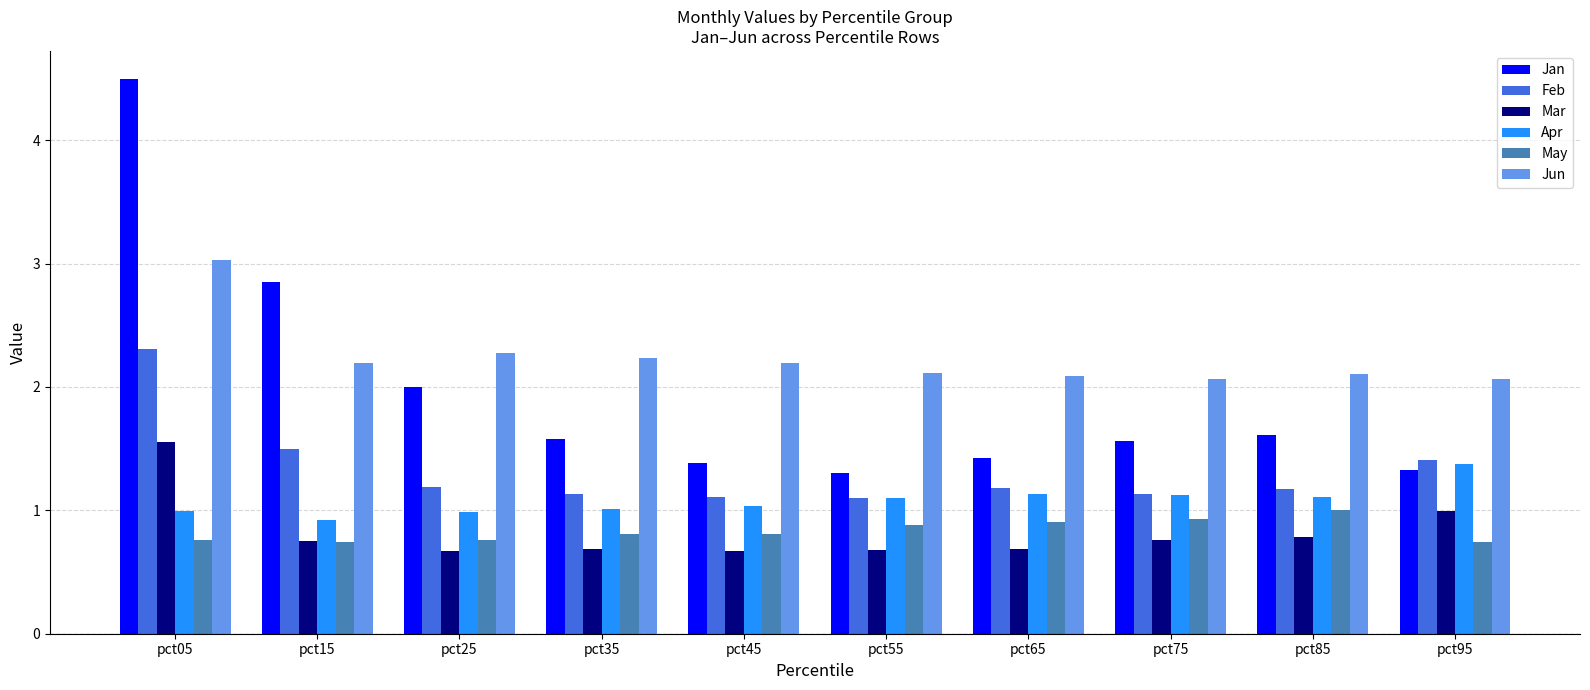

The Jan series shows 1.6 at pct35. True or false?

True